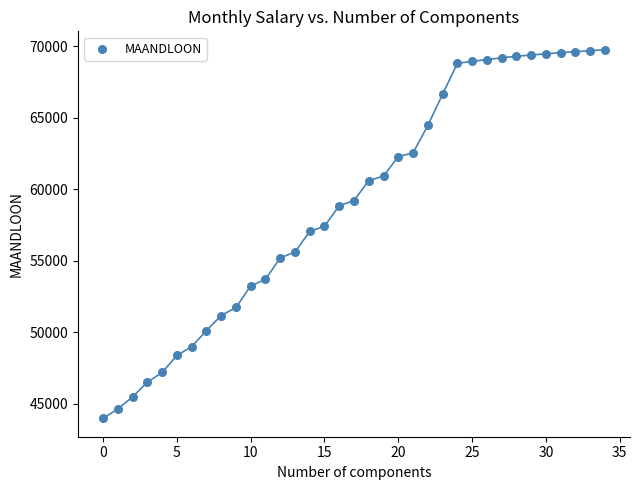

What is the range of Y values (max minus min)?

25754.3